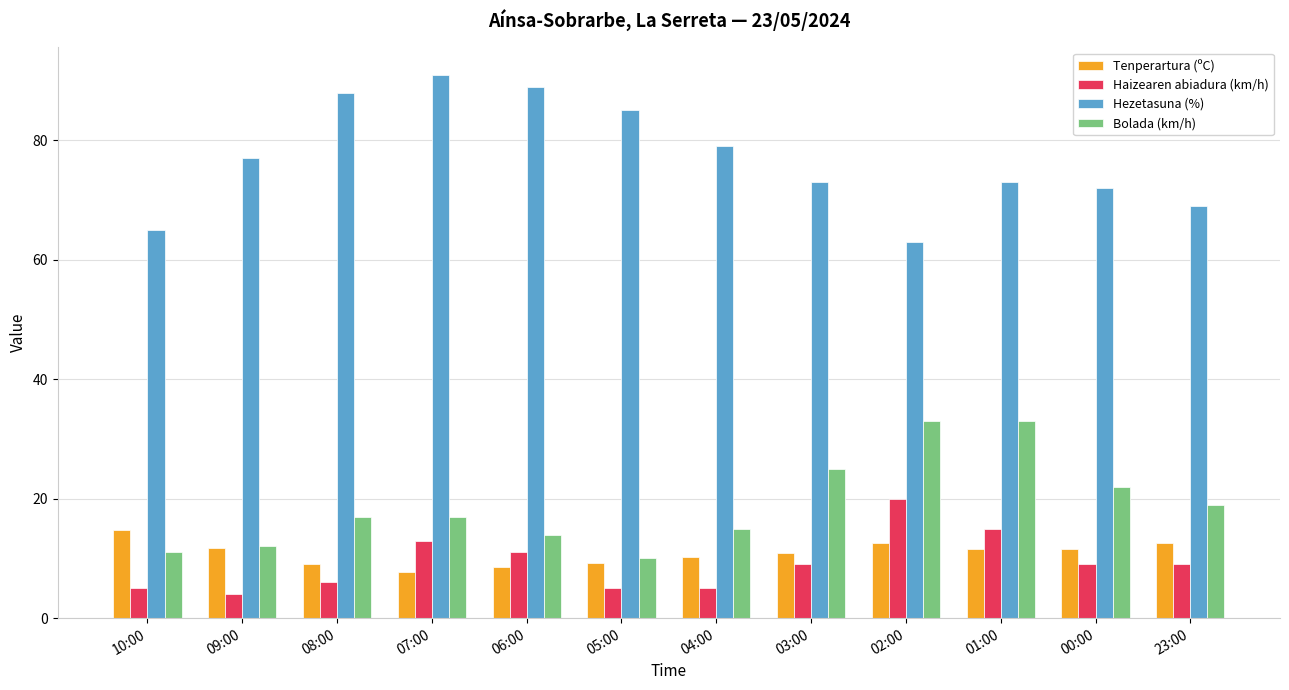

How many bars are there in total?

48